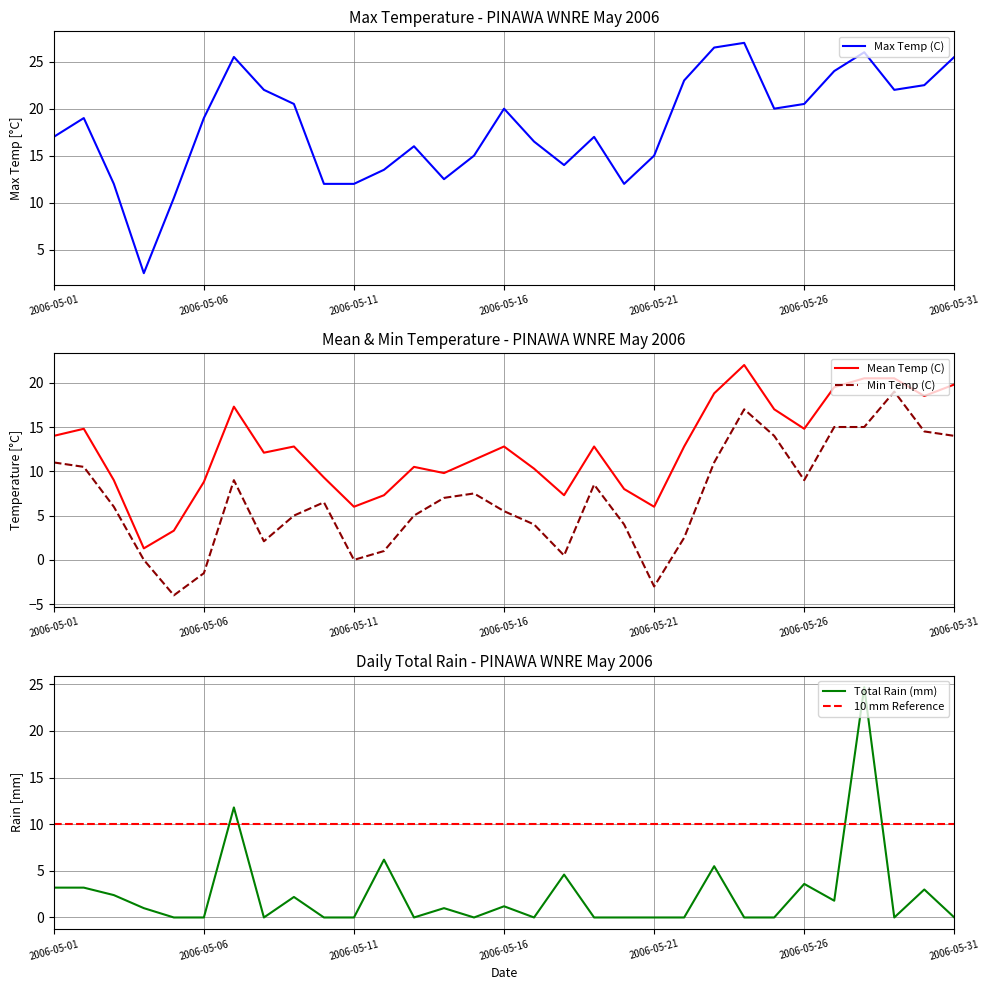

Where does the Max Temp (C) series first go above 19?

2006-05-07